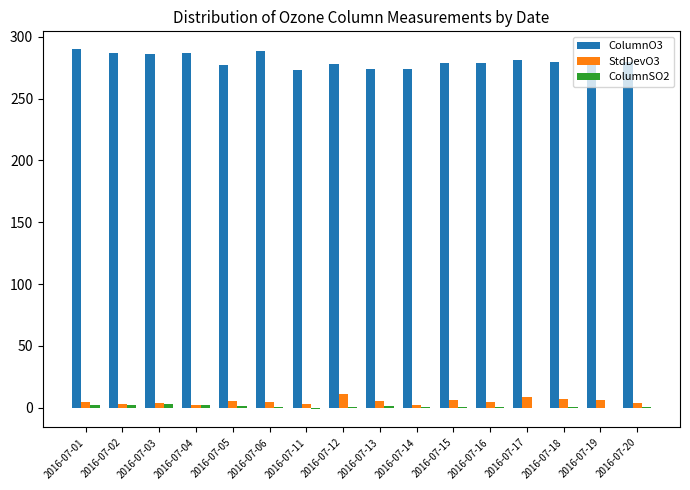

What is the maximum value for ColumnO3?

289.9